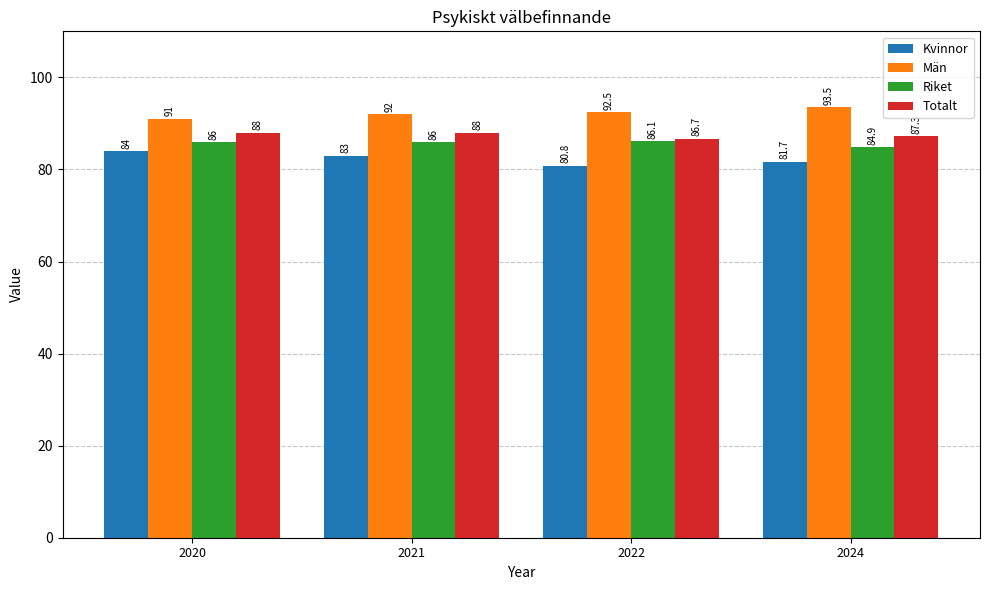

What is the difference between the Totalt values at 2024 and 2020?

0.7